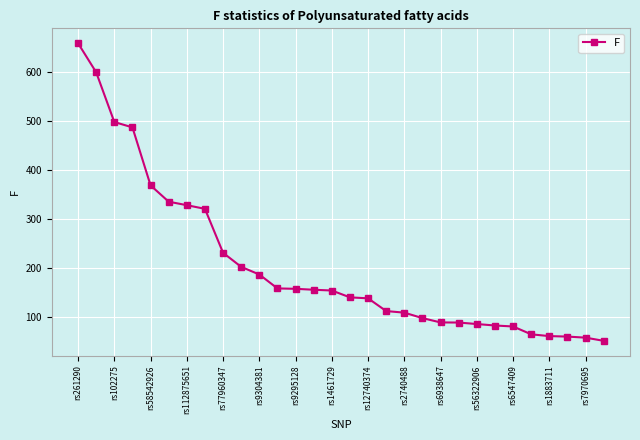

What is the minimum value shown in the chart?

50.8